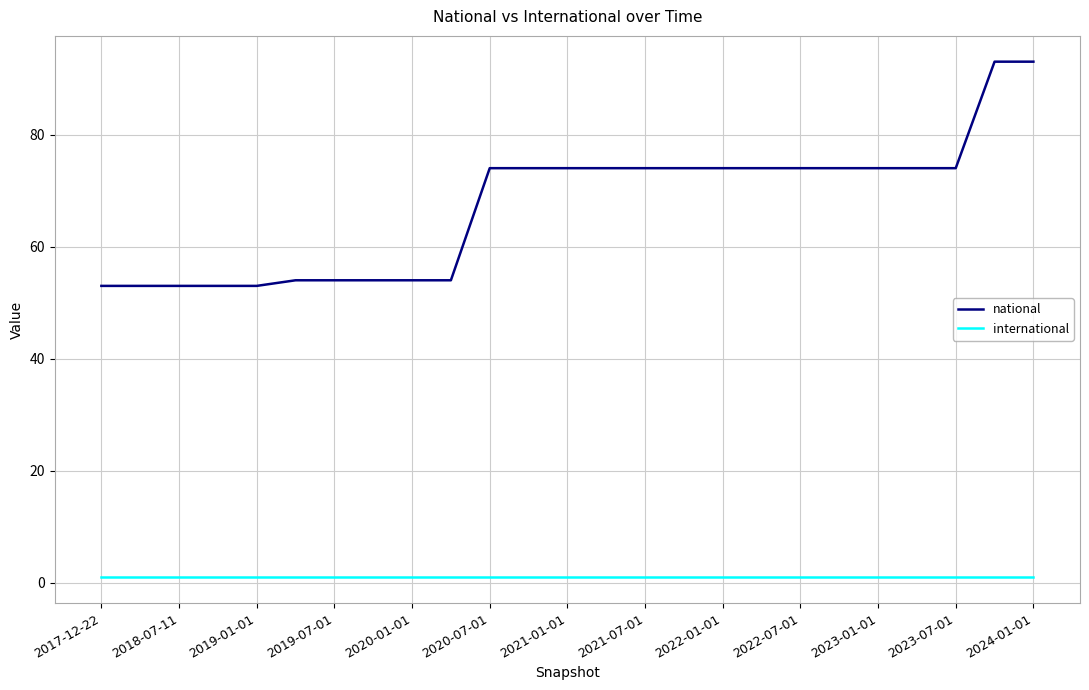

Which series has the largest total across all categories?

national